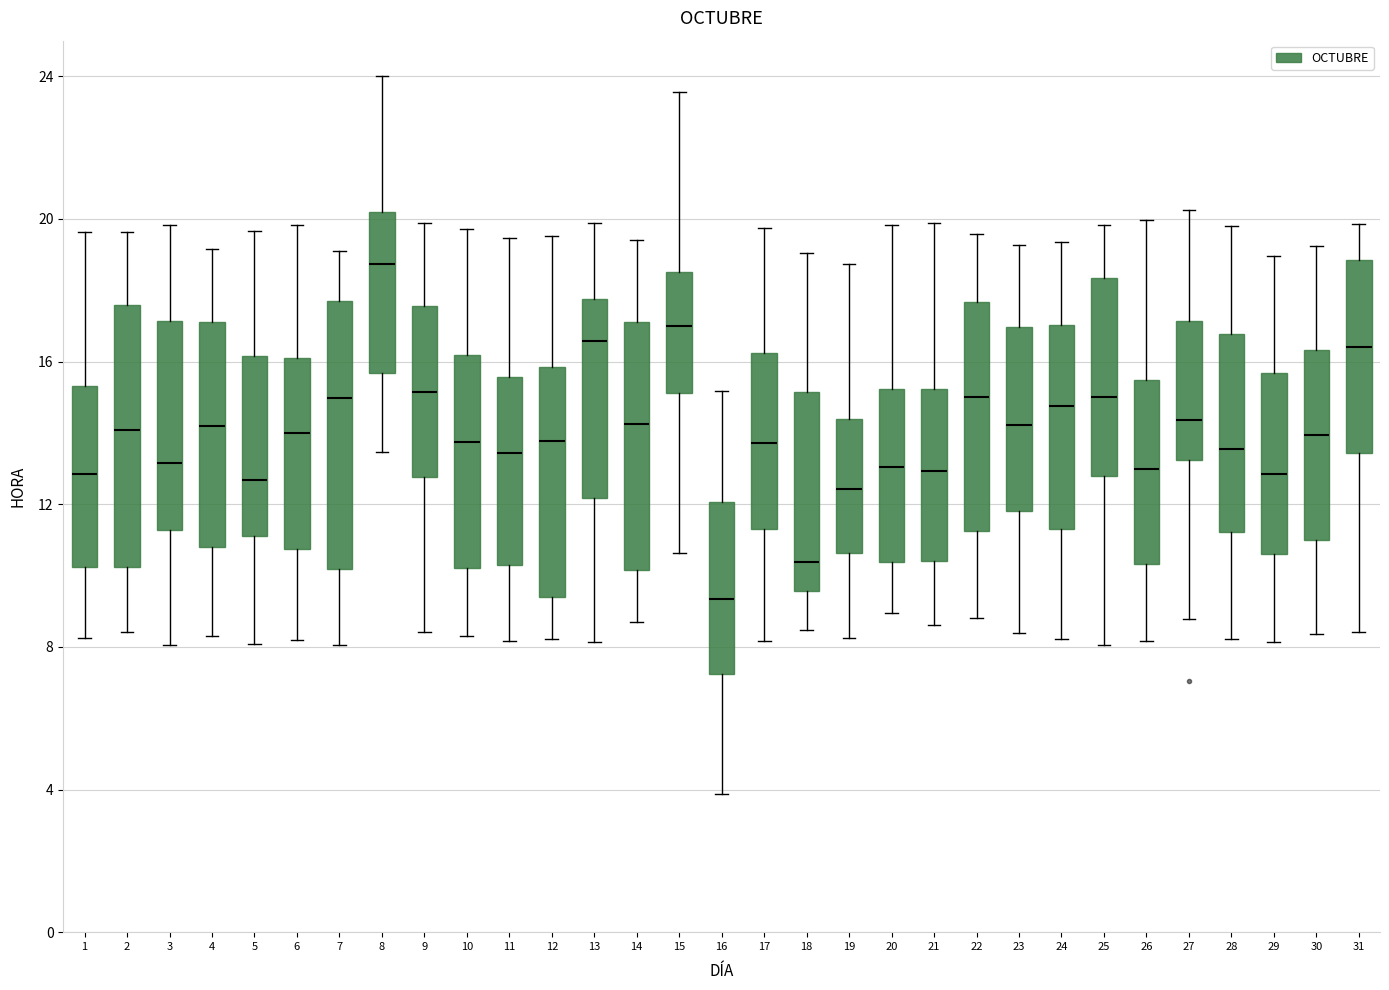

Reading left to right, transcribe this box plot: for each box, give where its median line is, the range the box spans, and where its two whiskers end, as read against the y-axis. The values are not printed on the chart, so give them approximately, as read against the axis.

1: median 13.0, box 10.0 to 15.5, whiskers 8.0 to 19.5
2: median 14.0, box 10.5 to 17.5, whiskers 8.5 to 19.5
3: median 13.0, box 11.5 to 17.0, whiskers 8.0 to 20.0
4: median 14.0, box 11.0 to 17.0, whiskers 8.5 to 19.0
5: median 12.5, box 11.0 to 16.0, whiskers 8.0 to 19.5
6: median 14.0, box 11.0 to 16.0, whiskers 8.0 to 20.0
7: median 15.0, box 10.0 to 17.5, whiskers 8.0 to 19.0
8: median 18.5, box 15.5 to 20.0, whiskers 13.5 to 24.0
9: median 15.0, box 13.0 to 17.5, whiskers 8.5 to 20.0
10: median 13.5, box 10.0 to 16.0, whiskers 8.5 to 19.5
11: median 13.5, box 10.5 to 15.5, whiskers 8.0 to 19.5
12: median 14.0, box 9.5 to 16.0, whiskers 8.0 to 19.5
13: median 16.5, box 12.0 to 18.0, whiskers 8.0 to 20.0
14: median 14.5, box 10.0 to 17.0, whiskers 8.5 to 19.5
15: median 17.0, box 15.0 to 18.5, whiskers 10.5 to 23.5
16: median 9.5, box 7.5 to 12.0, whiskers 4.0 to 15.0
17: median 13.5, box 11.5 to 16.0, whiskers 8.0 to 20.0
18: median 10.5, box 9.5 to 15.0, whiskers 8.5 to 19.0
19: median 12.5, box 10.5 to 14.5, whiskers 8.0 to 18.5
20: median 13.0, box 10.5 to 15.0, whiskers 9.0 to 20.0
21: median 13.0, box 10.5 to 15.0, whiskers 8.5 to 20.0
22: median 15.0, box 11.5 to 17.5, whiskers 9.0 to 19.5
23: median 14.0, box 12.0 to 17.0, whiskers 8.5 to 19.5
24: median 15.0, box 11.5 to 17.0, whiskers 8.0 to 19.5
25: median 15.0, box 13.0 to 18.5, whiskers 8.0 to 20.0
26: median 13.0, box 10.5 to 15.5, whiskers 8.0 to 20.0
27: median 14.5, box 13.0 to 17.0, whiskers 9.0 to 20.5
28: median 13.5, box 11.0 to 17.0, whiskers 8.0 to 20.0
29: median 13.0, box 10.5 to 15.5, whiskers 8.0 to 19.0
30: median 14.0, box 11.0 to 16.5, whiskers 8.5 to 19.0
31: median 16.5, box 13.5 to 19.0, whiskers 8.5 to 20.0